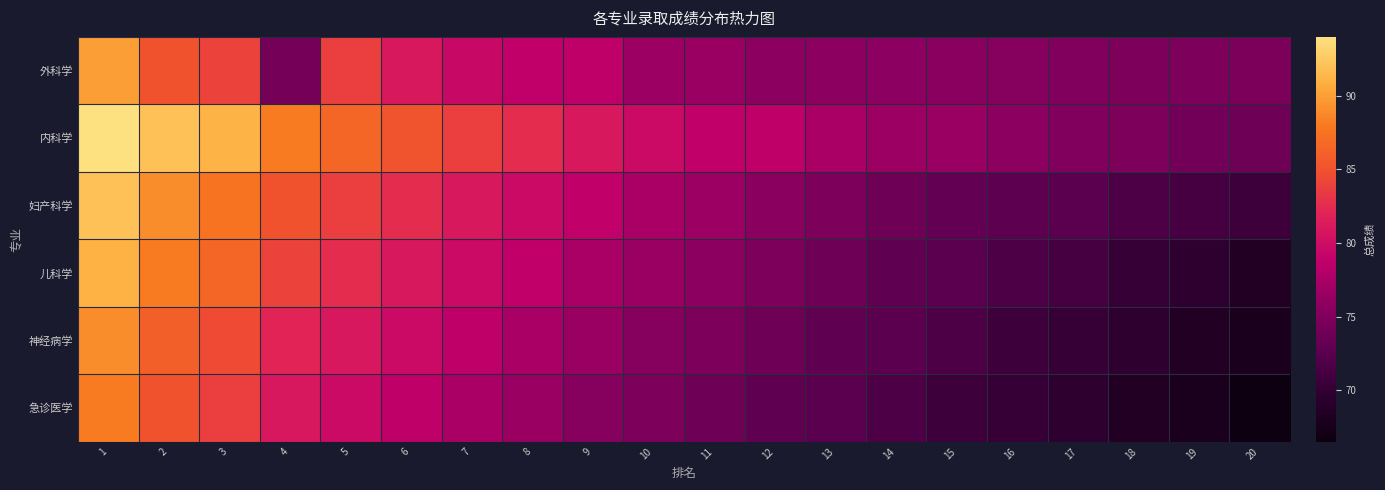

Which label corresponds to the largest value in the chart?

1